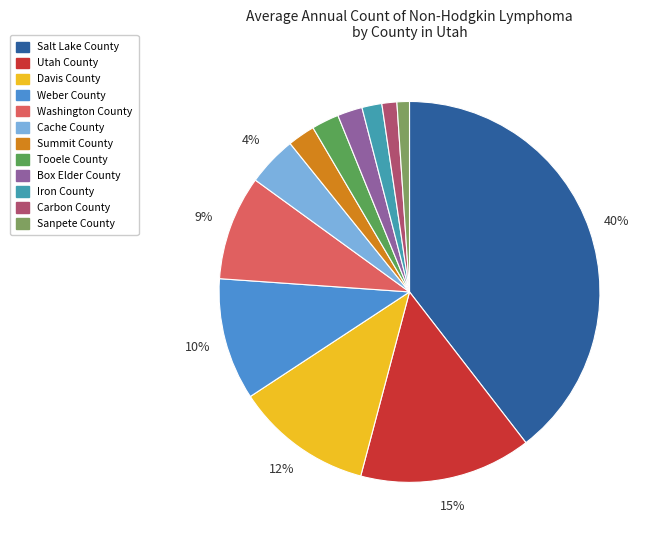

How many segments does this pie chart have?

12